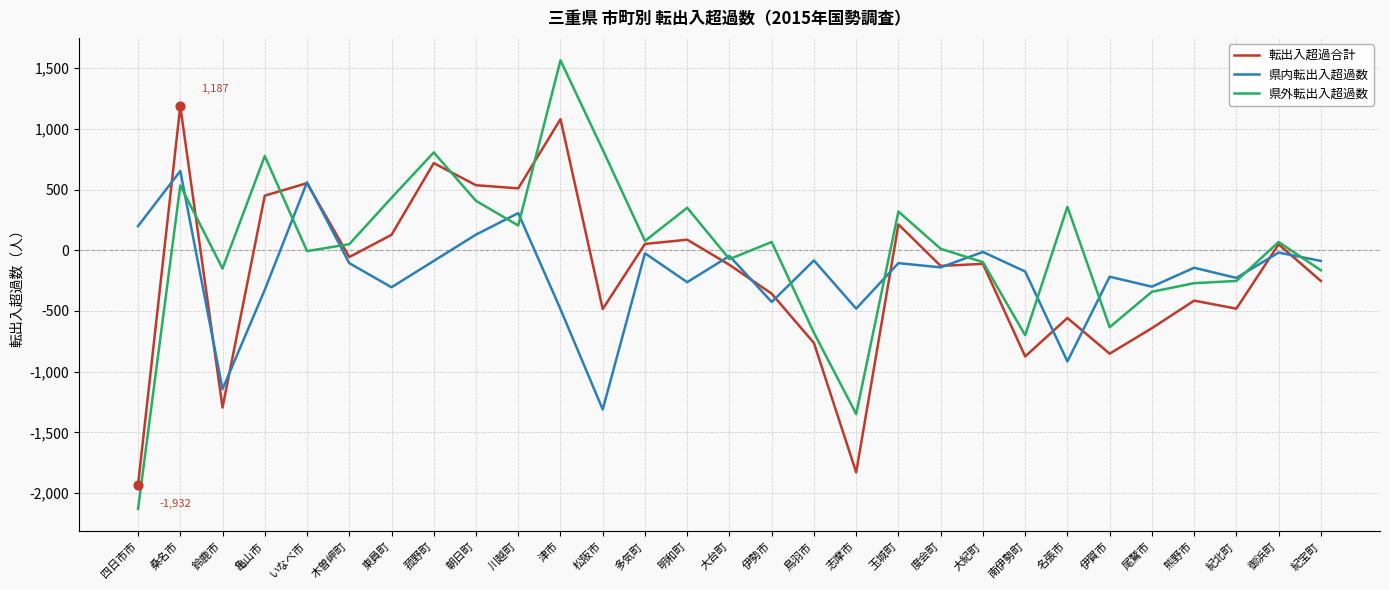

Is the value of 県外転出入超過数 at 大台町 greater than the value of 転出入超過合計 at 多気町?

No